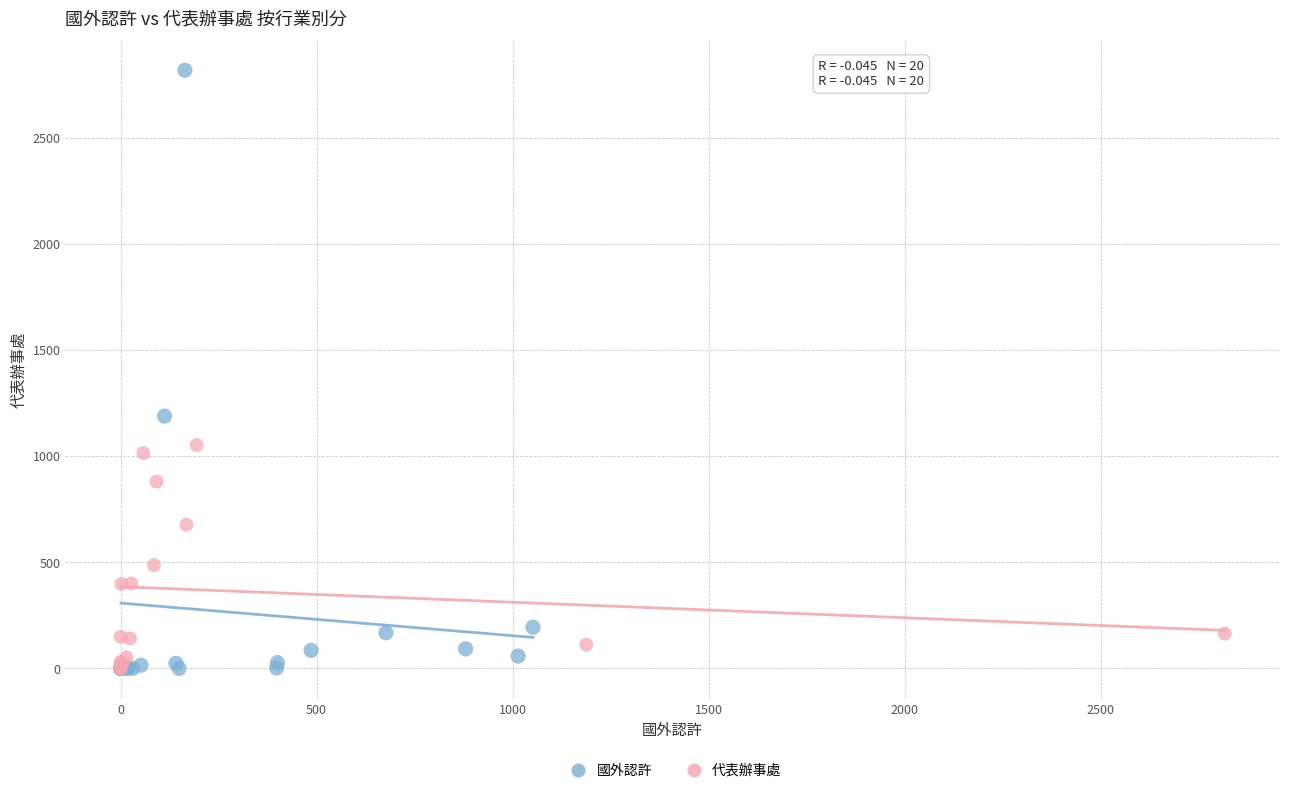

Which series reaches the maximum Y coordinate?

國外認許